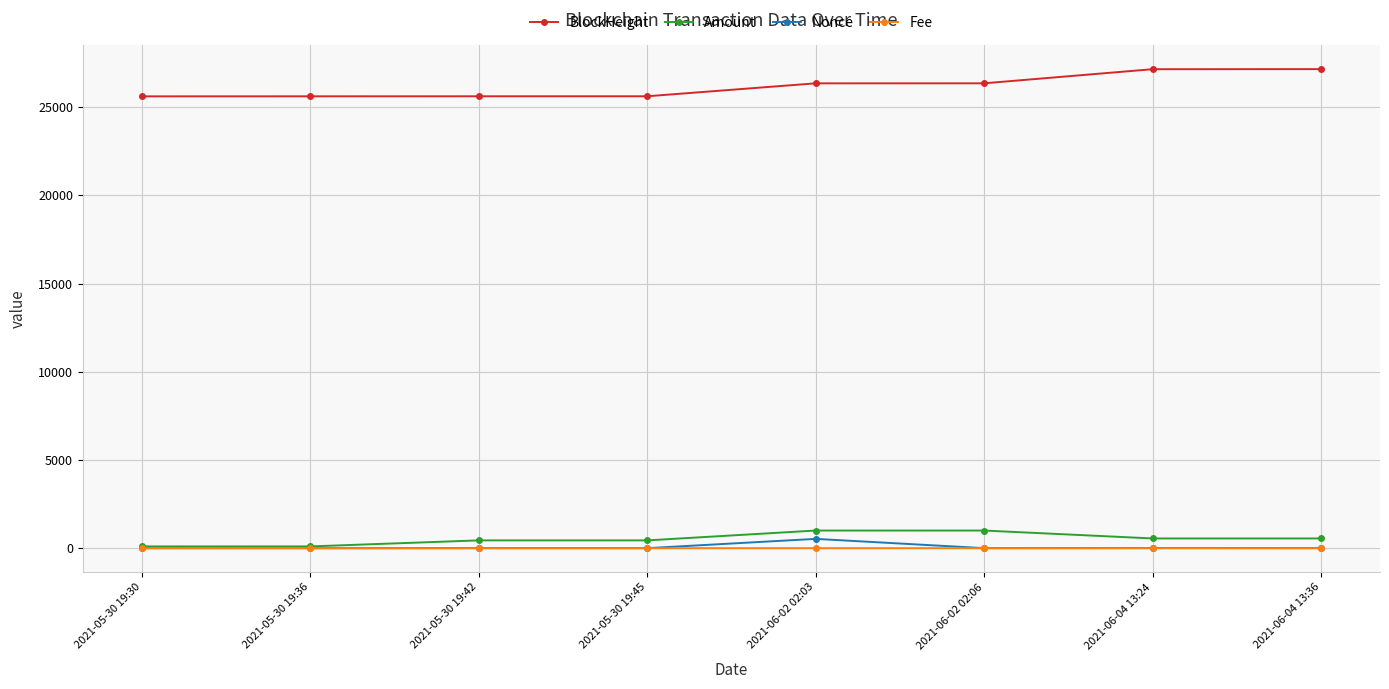

Is it true that BlockHeight equals 13010.2 at 2021-06-04 13:24?

False